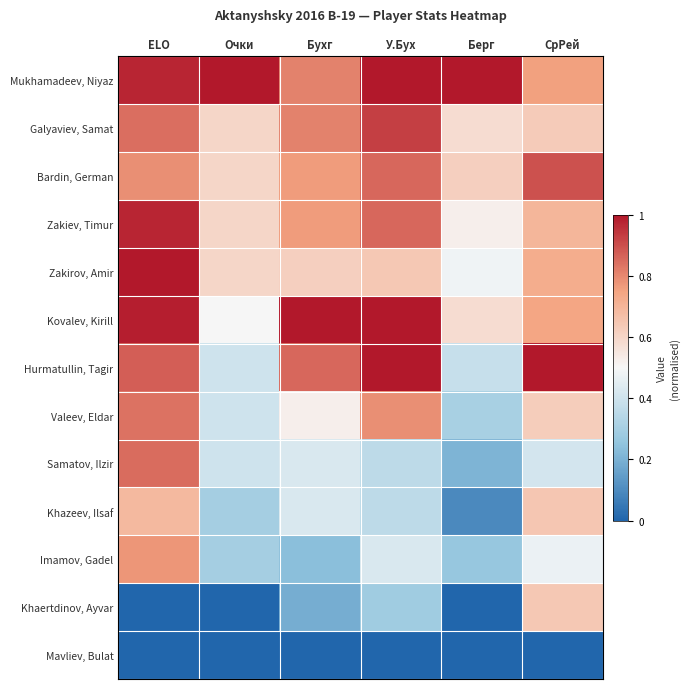

Reading right to left, what are all the values shown in this chart?

Mukhamadeev, Niyaz: СрРей=0.8	Берг=1.0	У.Бух=1.0	Бухг=0.8	Очки=1.0	ELO=1.0
Galyaviev, Samat: СрРей=0.6	Берг=0.6	У.Бух=0.9	Бухг=0.8	Очки=0.6	ELO=0.8
Bardin, German: СрРей=0.9	Берг=0.6	У.Бух=0.9	Бухг=0.8	Очки=0.6	ELO=0.8
Zakiev, Timur: СрРей=0.7	Берг=0.5	У.Бух=0.9	Бухг=0.8	Очки=0.6	ELO=1.0
Zakirov, Amir: СрРей=0.7	Берг=0.5	У.Бух=0.6	Бухг=0.6	Очки=0.6	ELO=1.0
Kovalev, Kirill: СрРей=0.7	Берг=0.6	У.Бух=1.0	Бухг=1.0	Очки=0.5	ELO=1.0
Hurmatullin, Tagir: СрРей=1.0	Берг=0.4	У.Бух=1.0	Бухг=0.9	Очки=0.4	ELO=0.9
Valeev, Eldar: СрРей=0.6	Берг=0.3	У.Бух=0.8	Бухг=0.5	Очки=0.4	ELO=0.8
Samatov, Ilzir: СрРей=0.4	Берг=0.2	У.Бух=0.4	Бухг=0.4	Очки=0.4	ELO=0.9
Khazeev, Ilsaf: СрРей=0.6	Берг=0.1	У.Бух=0.4	Бухг=0.4	Очки=0.3	ELO=0.7
Imamov, Gadel: СрРей=0.5	Берг=0.3	У.Бух=0.4	Бухг=0.2	Очки=0.3	ELO=0.8
Khaertdinov, Ayvar: СрРей=0.6	Берг=0.0	У.Бух=0.3	Бухг=0.2	Очки=0.0	ELO=0.0
Mavliev, Bulat: СрРей=0.0	Берг=0.0	У.Бух=0.0	Бухг=0.0	Очки=0.0	ELO=0.0